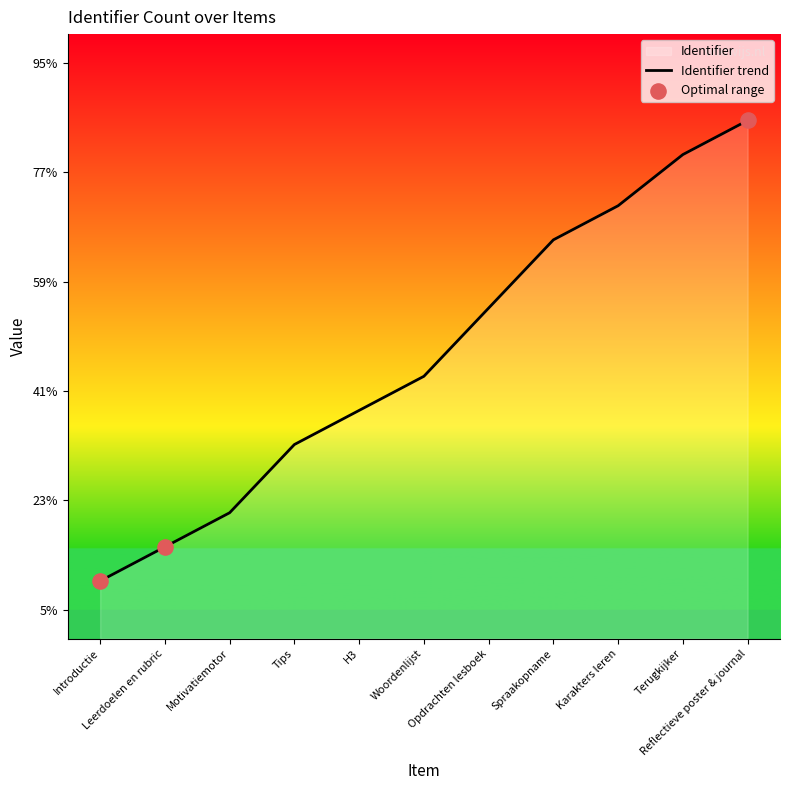

Between Opdrachten lesboek and Introductie, which is larger?

Opdrachten lesboek